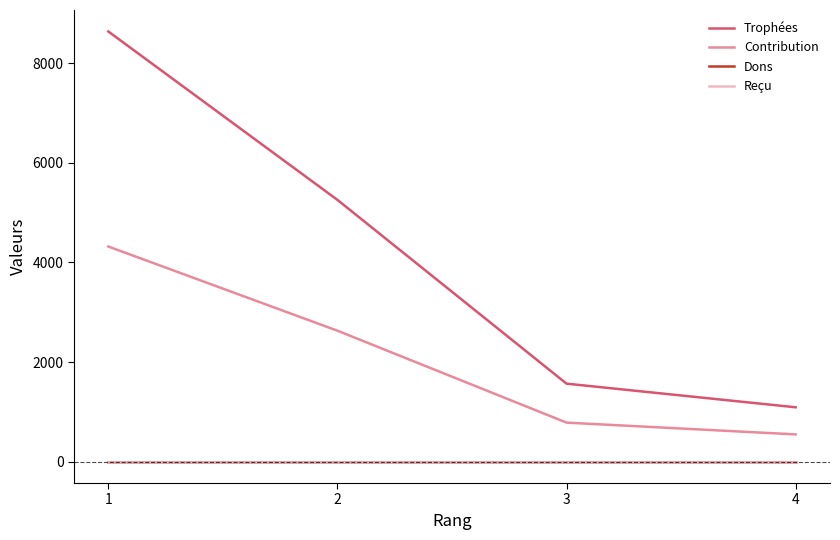

What is the difference between the highest and lowest values at 4?

1090